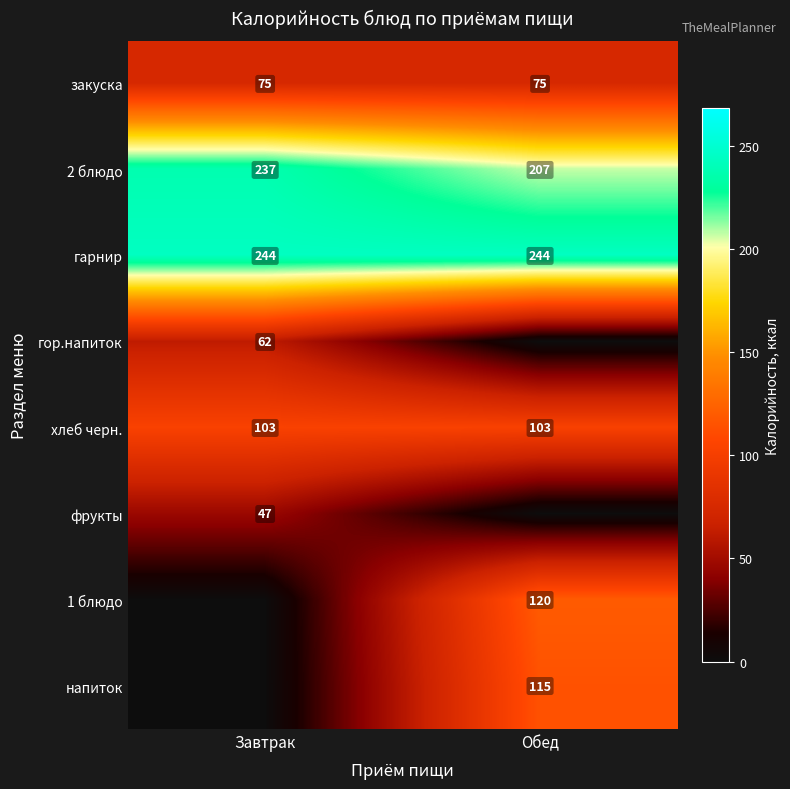

Which has a higher value, Завтрак or Обед?

Завтрак